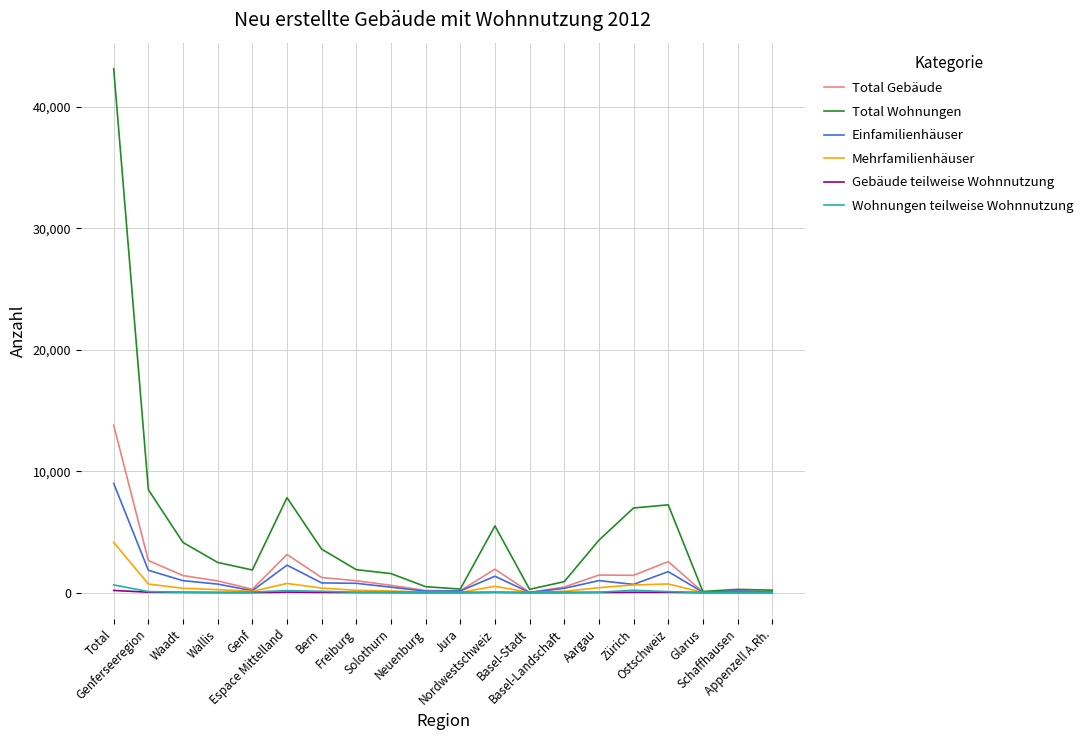

What are all the series names shown in the legend?

Total Gebäude, Total Wohnungen, Einfamilienhäuser, Mehrfamilienhäuser, Gebäude teilweise Wohnnutzung, Wohnungen teilweise Wohnnutzung